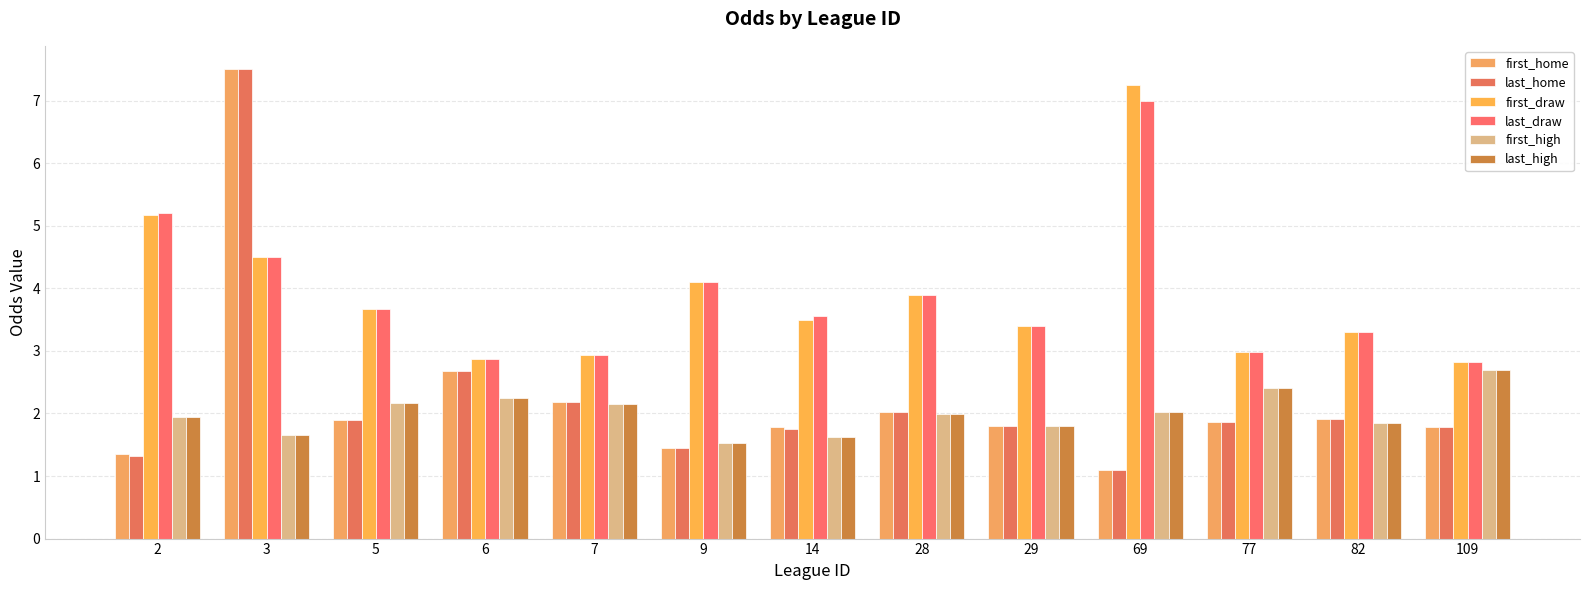

Rank the categories by last_high value from highest to lowest.

109, 77, 6, 5, 7, 69, 28, 2, 82, 29, 3, 14, 9